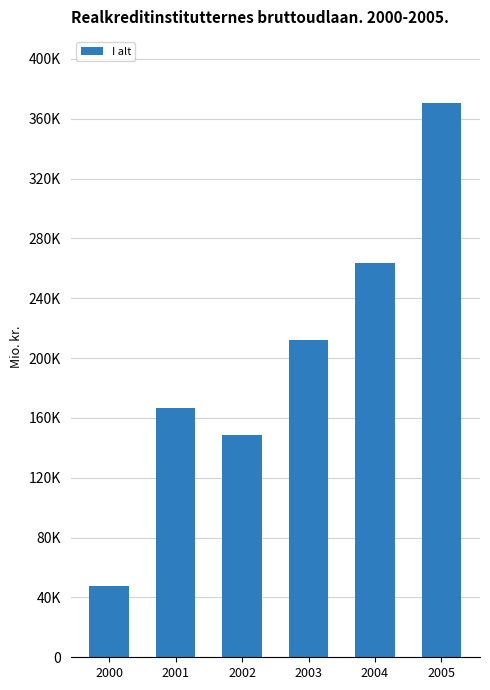

At which label does the data first exceed 212117?

2003